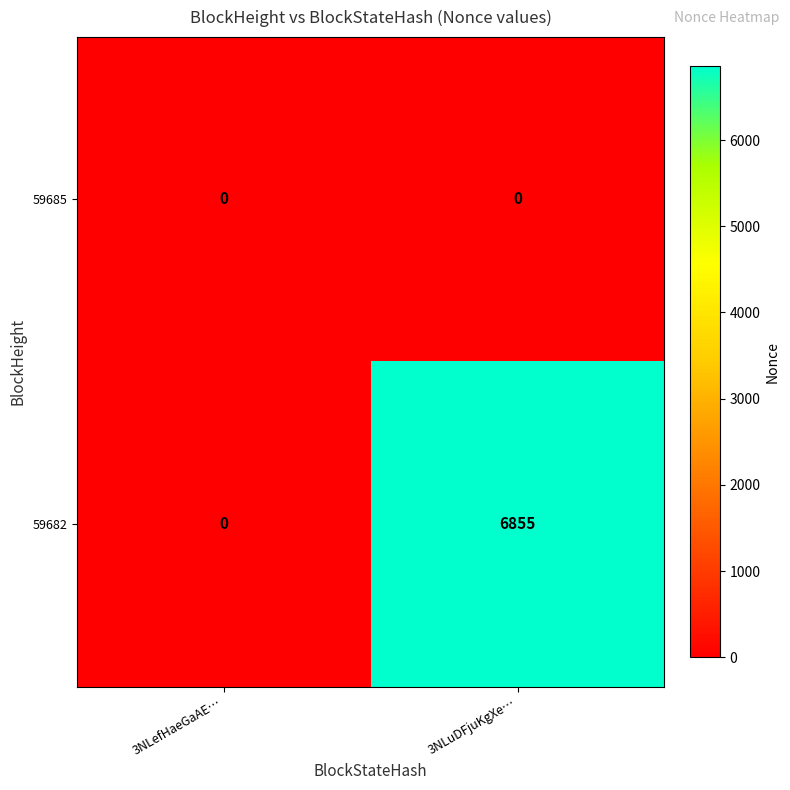

Which series changed the most between 3NLefHaeGaAE… and 3NLuDFjuKgXe…?

59682